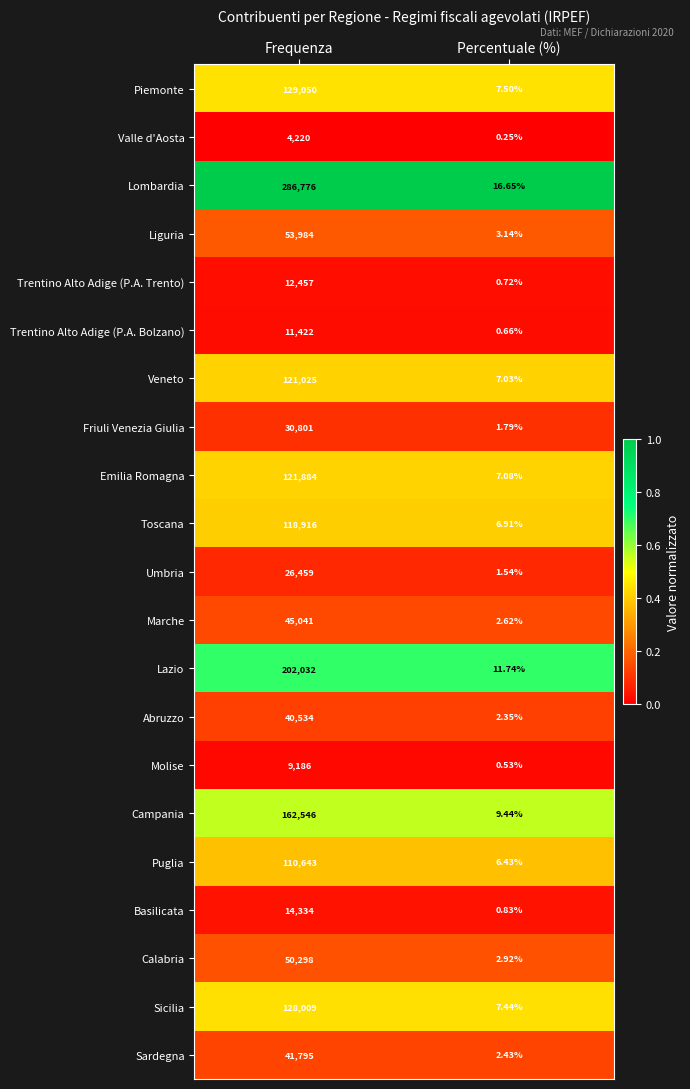

At which label is Piemonte closest to 64528?

Percentuale (%)